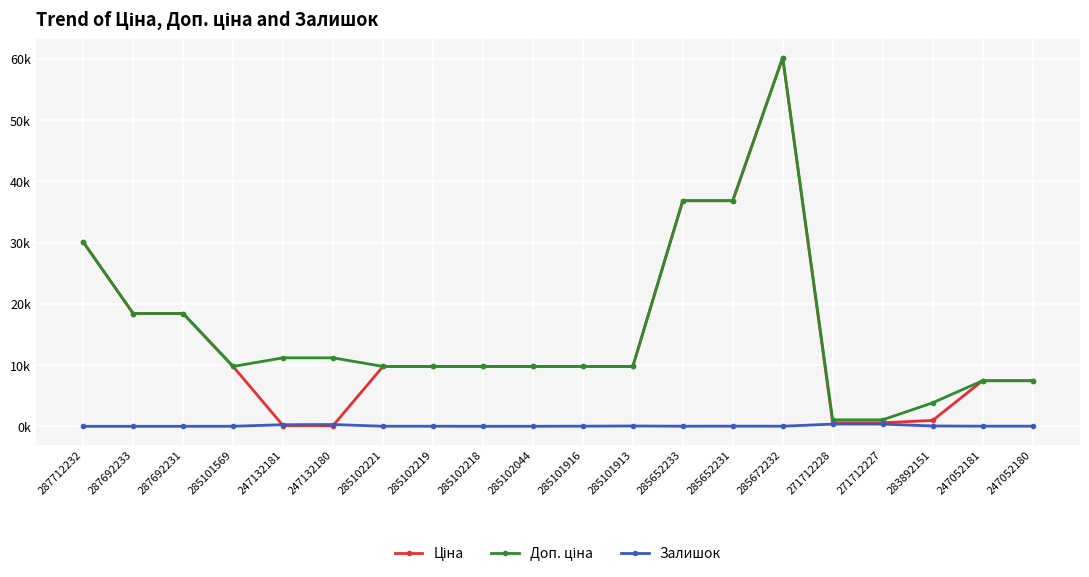

Where is the first local maximum for Ціна?

285672232